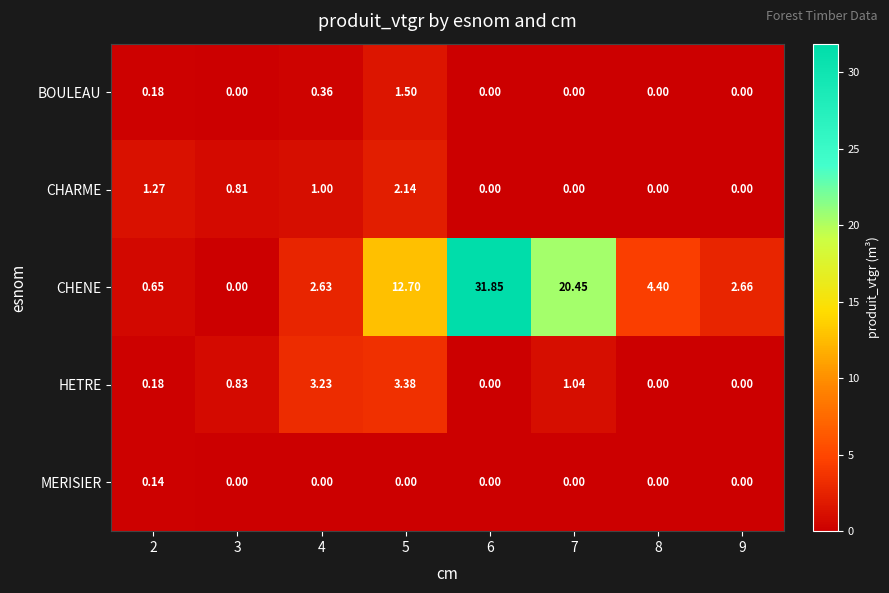

How many data points does each series have?

8